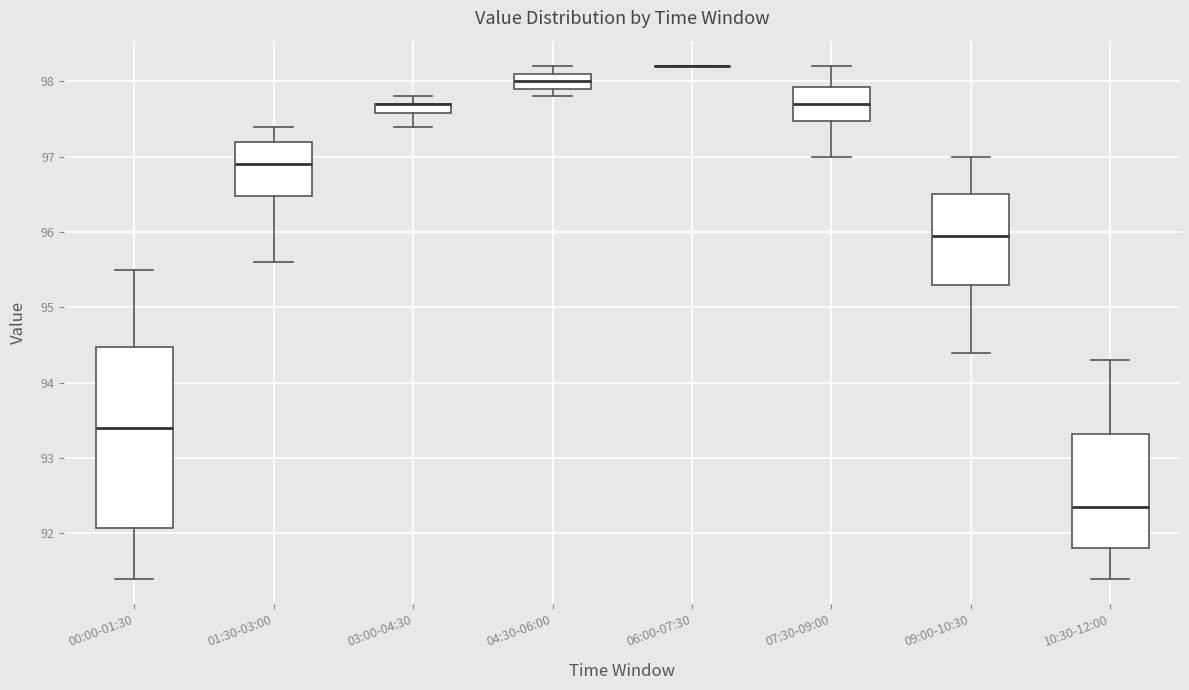

Where does the lower whisker of the box for 10:30-12:00 end on the y-axis? The values are not printed on the chart, so give them approximately, as read against the axis.

91.4